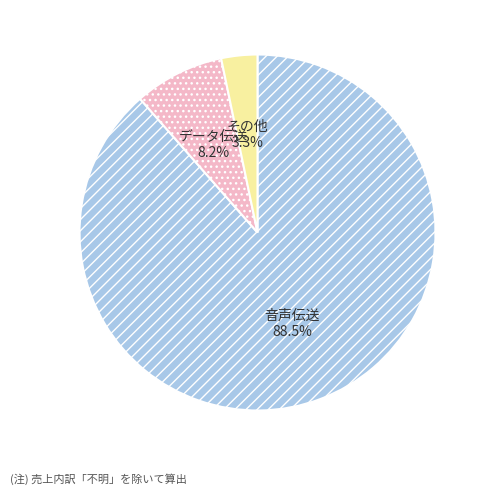

Is there a majority slice in this chart?

Yes